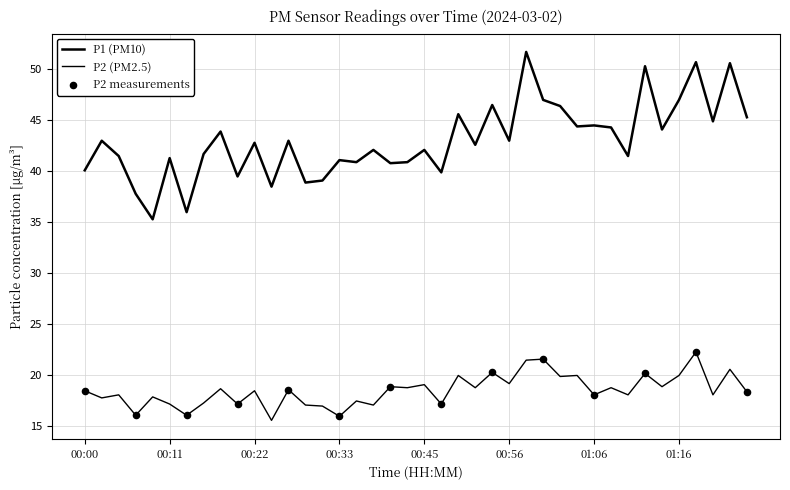

At how many categories does at least one series exceed 51?

1